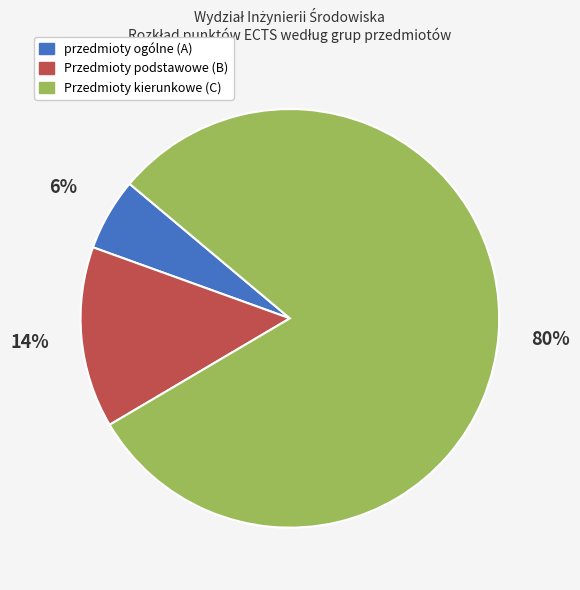

Is the sum of Przedmioty kierunkowe (C) and przedmioty ogólne (A) greater than half?

Yes